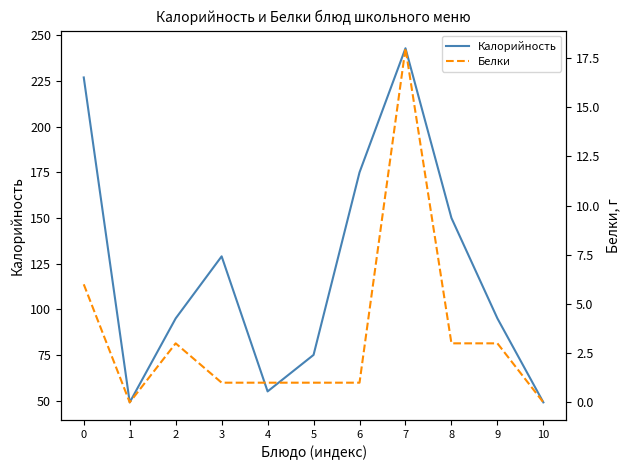

Count the number of categories in the chart.

11